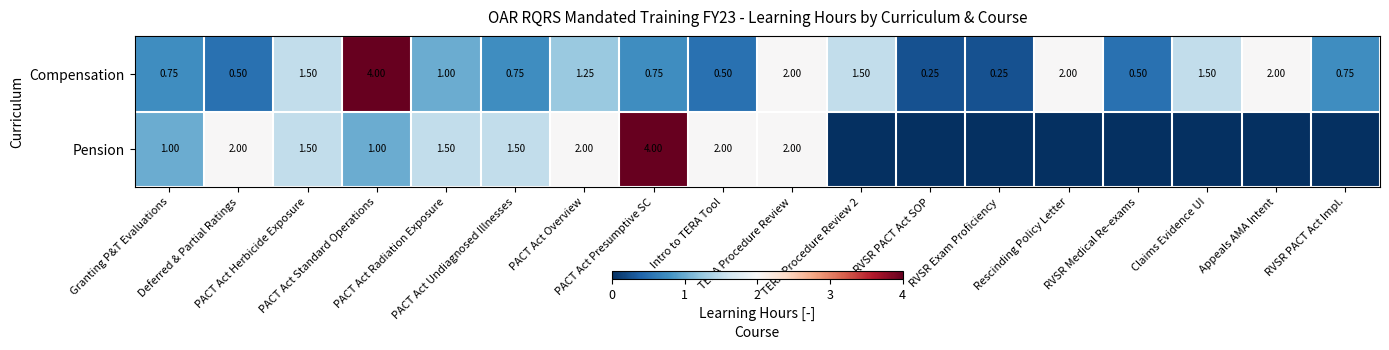

Rank the categories by Compensation value from highest to lowest.

PACT Act Standard Operations, TERA Procedure Review, Rescinding Policy Letter, Appeals AMA Intent, PACT Act Herbicide Exposure, TERA Procedure Review 2, Claims Evidence UI, PACT Act Overview, PACT Act Radiation Exposure, Granting P&T Evaluations, PACT Act Undiagnosed Illnesses, PACT Act Presumptive SC, RVSR PACT Act Impl., Deferred & Partial Ratings, Intro to TERA Tool, RVSR Medical Re-exams, RVSR PACT Act SOP, RVSR Exam Proficiency